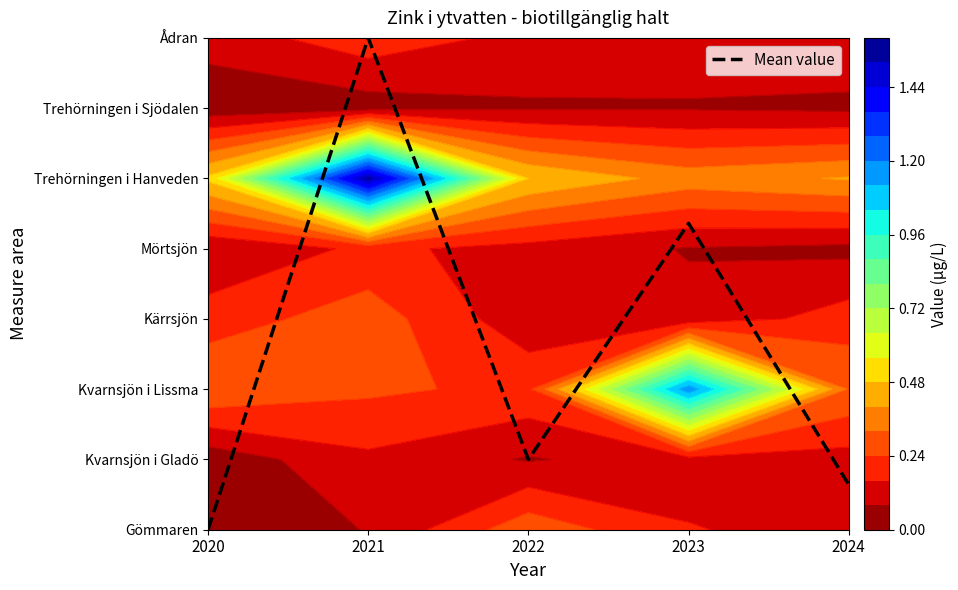

What is the difference between the maximum and second lowest values?

6.4